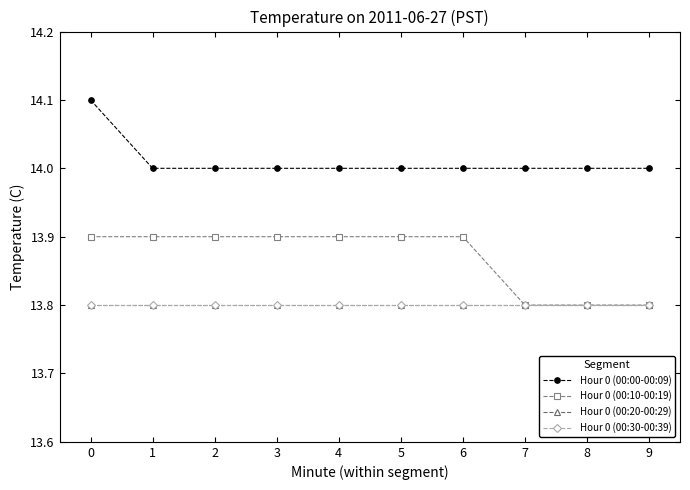

What is the value of the Hour 0 (00:20-00:29) point at the 8th from the left?

13.8